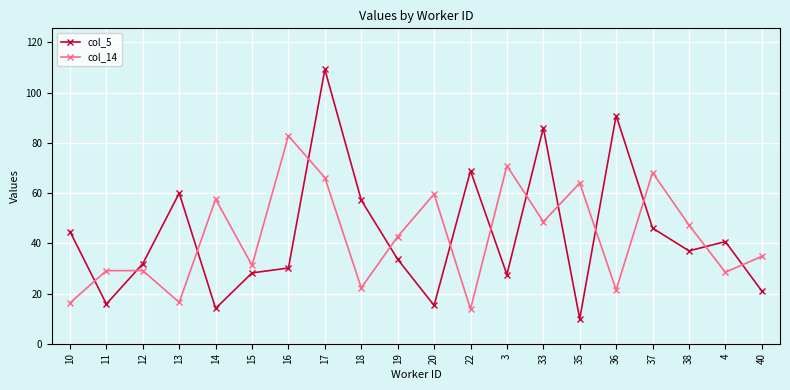

True or false: col_14 and col_5 cross at least once.

True